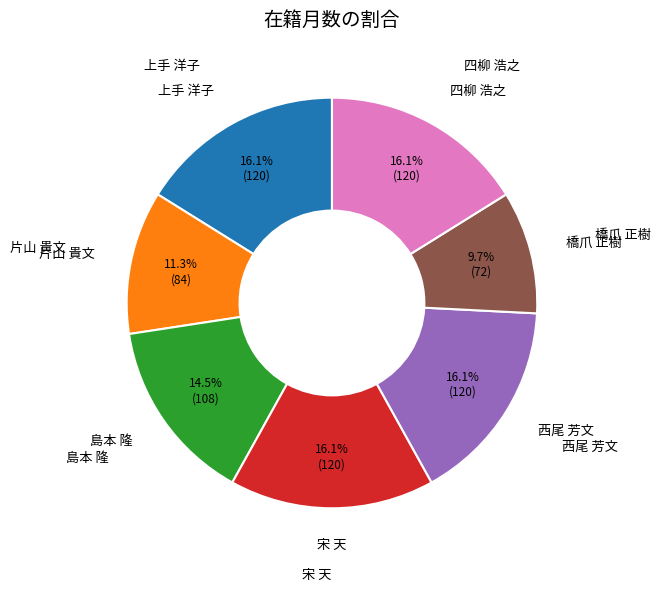

Is there a majority slice in this chart?

No